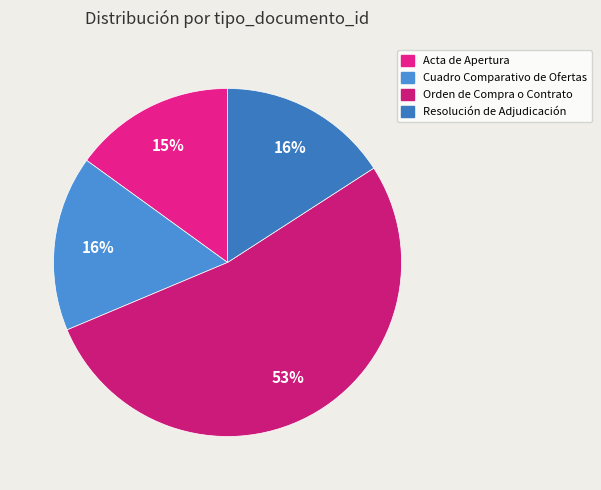

To the nearest percent, what is the difference between the largest and smallest slice percentages?

38%